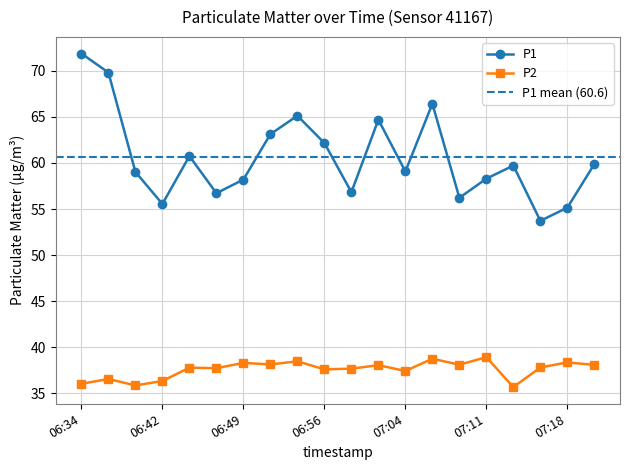

What is the value of the P1 point at the 17th from the left?

59.7